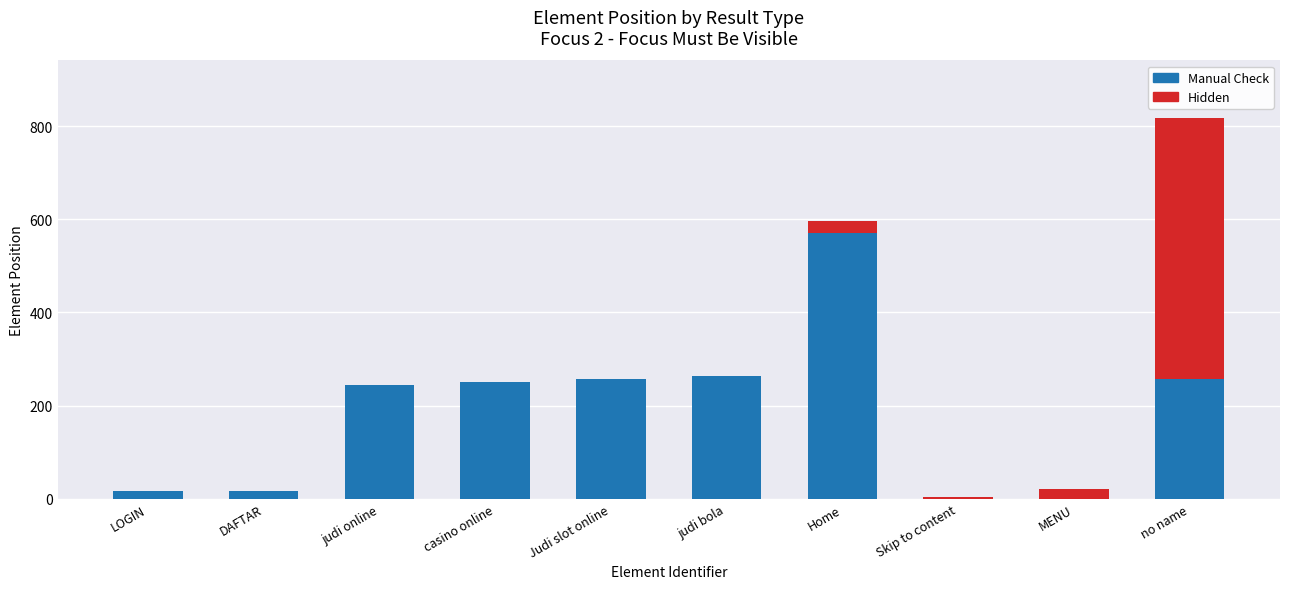

What is the sum of the Manual Check values at judi bola and judi online?

507